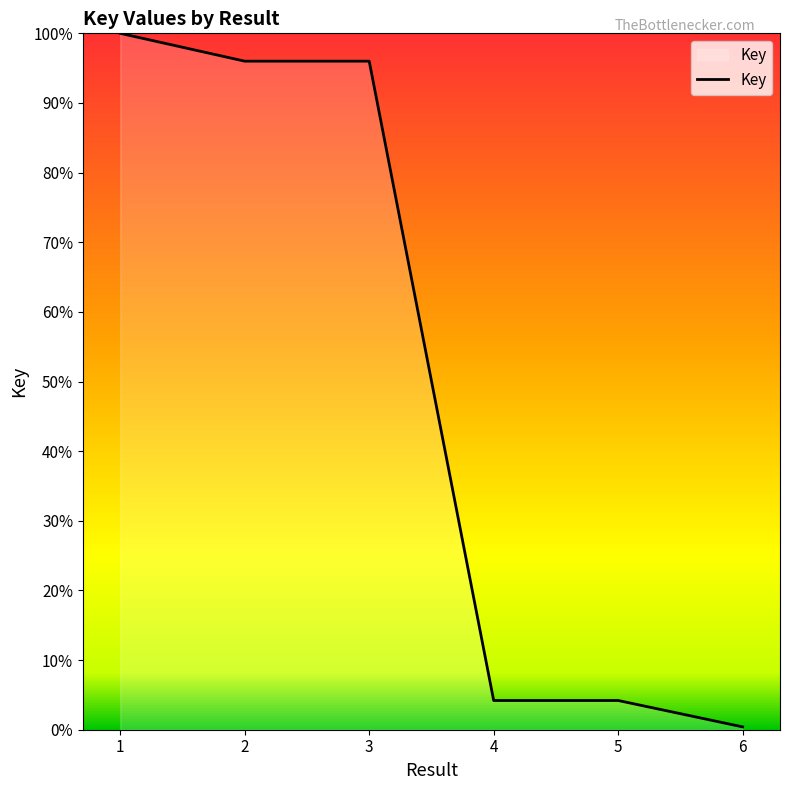

What is the maximum value shown in the chart?

100.0